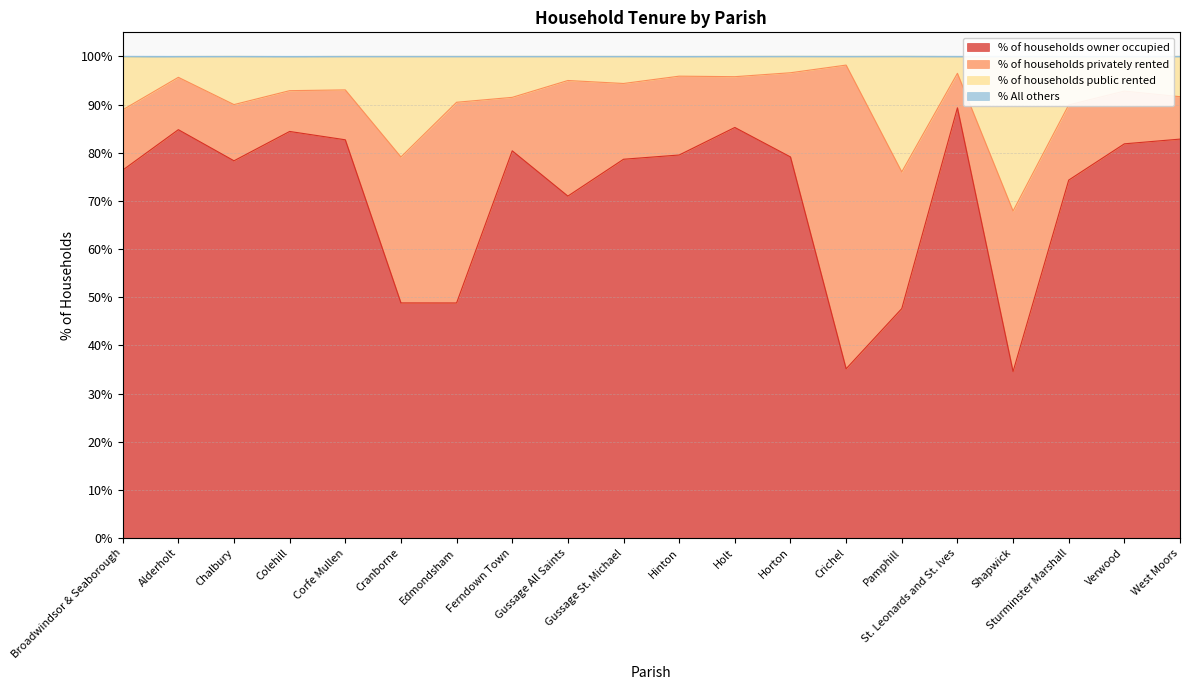

The % of households owner occupied series shows 52.6 at Hinton. True or false?

False